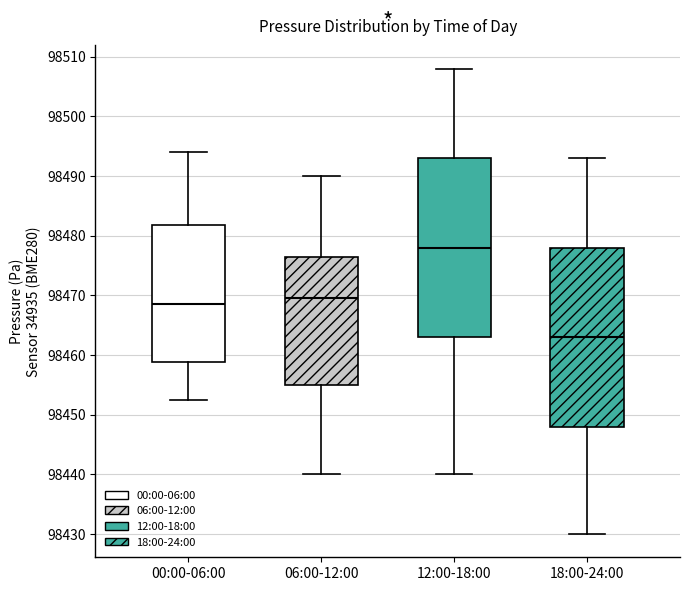

Reading left to right, read every box against the y-axis: the position of its median line, the range the box covers, and the ends of its whiskers. The values are not printed on the chart, so give them approximately, as read against the axis.

00:00-06:00: median 98469, box 98459 to 98482, whiskers 98452 to 98494
06:00-12:00: median 98470, box 98455 to 98477, whiskers 98440 to 98490
12:00-18:00: median 98478, box 98463 to 98493, whiskers 98440 to 98508
18:00-24:00: median 98463, box 98448 to 98478, whiskers 98430 to 98493